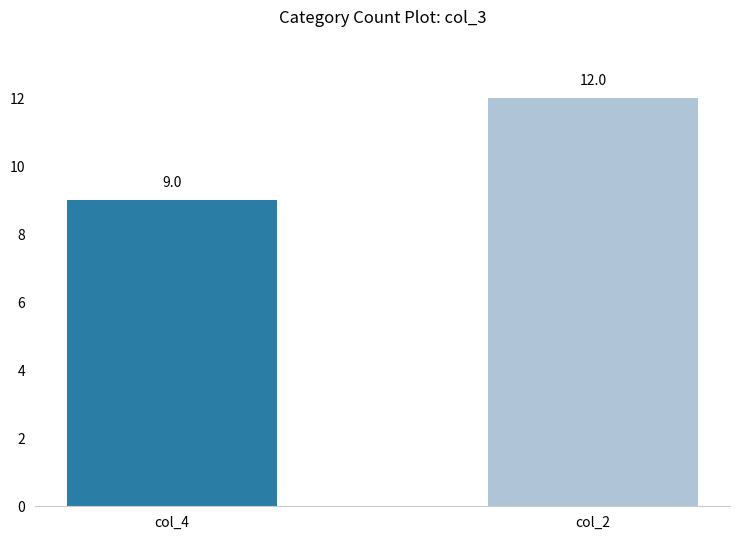

Reading right to left, list all the values displayed in this chart.

12	9